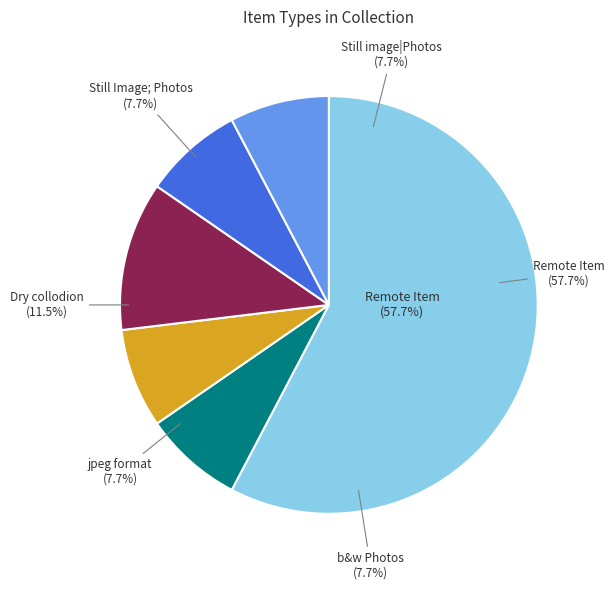

Which category has the biggest portion of the pie?

Remote Item